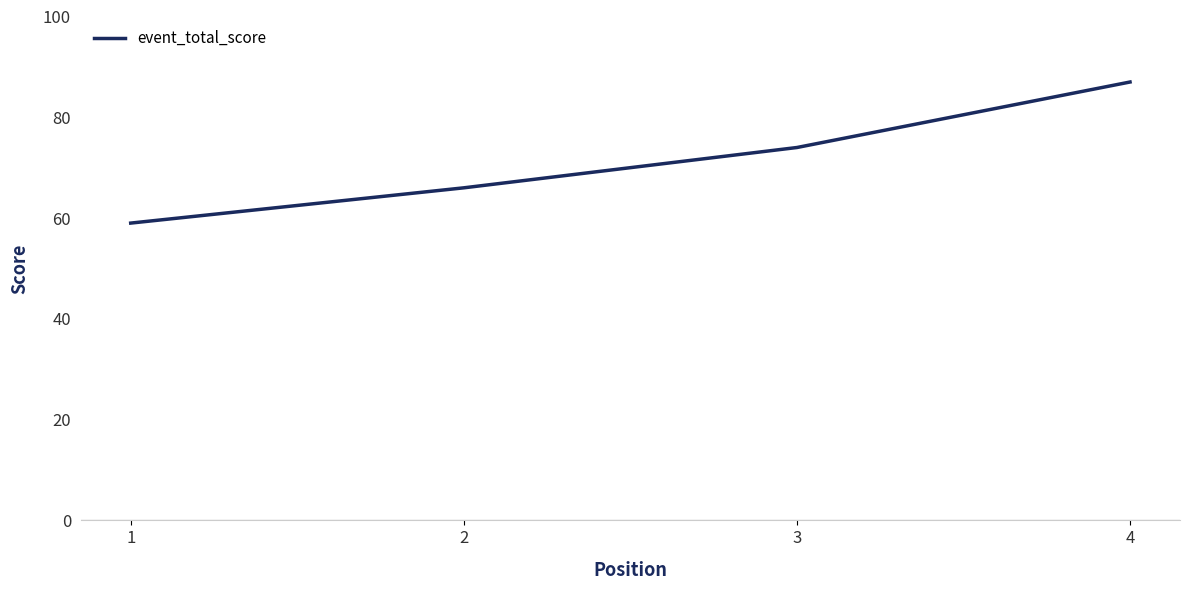

What is the difference between the values at 1 and 2?

7